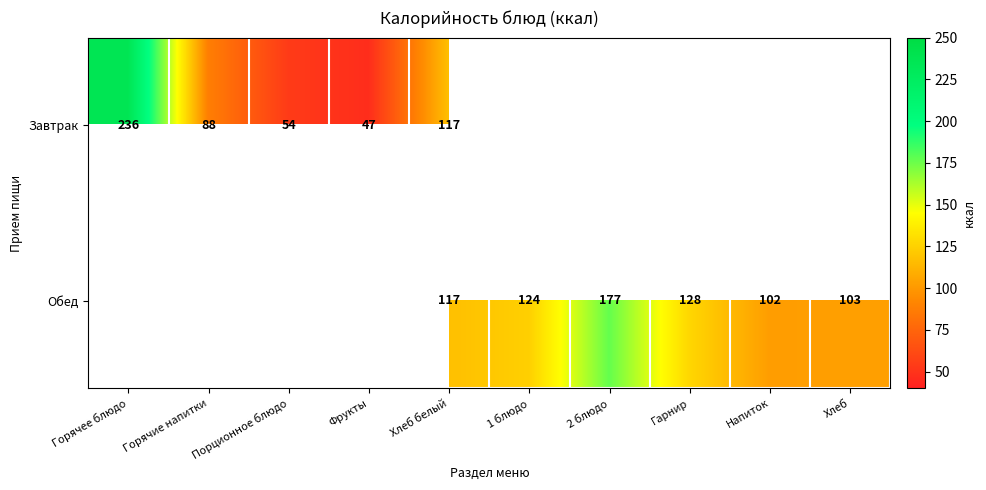

True or false: Обед has a value of 124 at 1 блюдо.

True